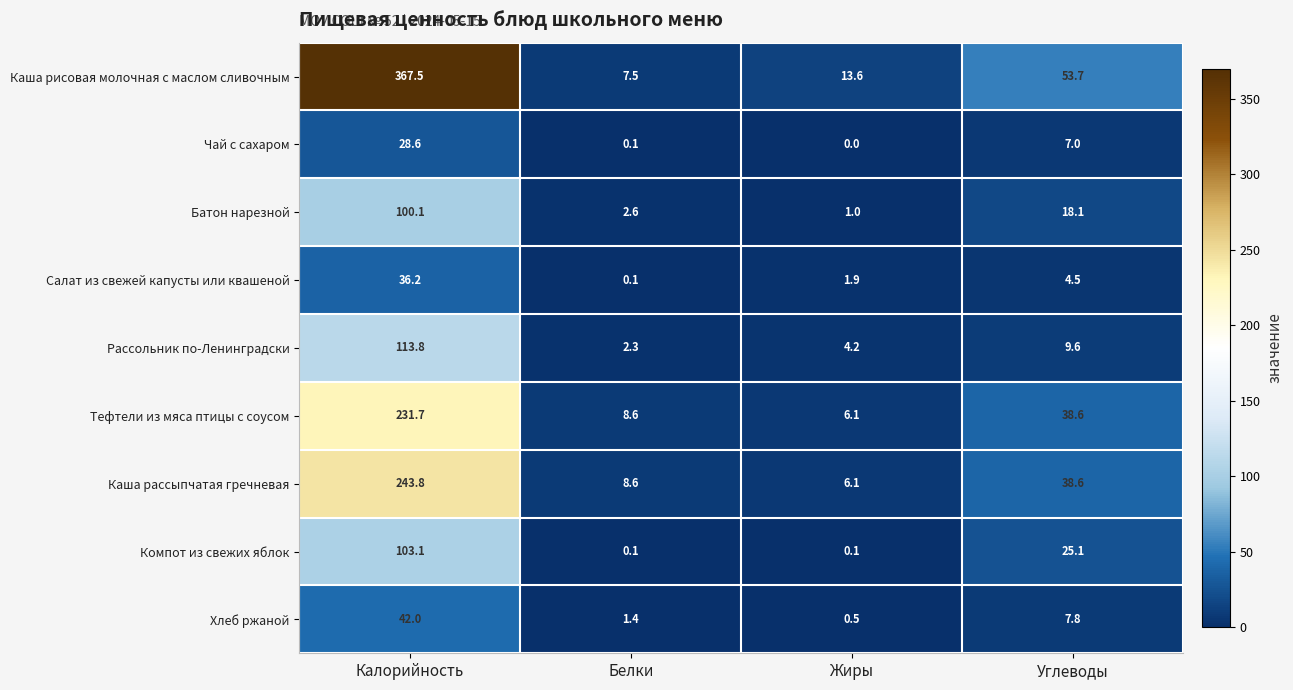

Is it true that Компот из свежих яблок equals 0.1 at Белки?

True